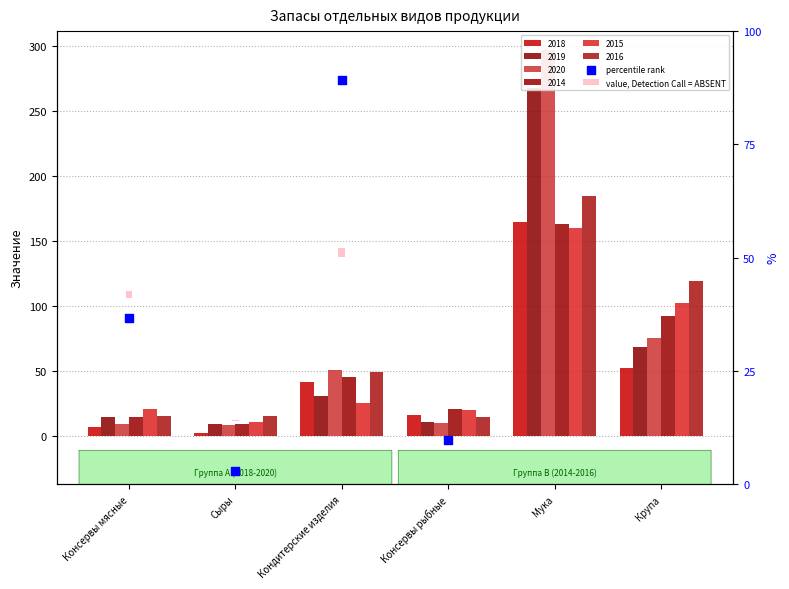

What is the total value across all series at Консервы рыбные?

91.1